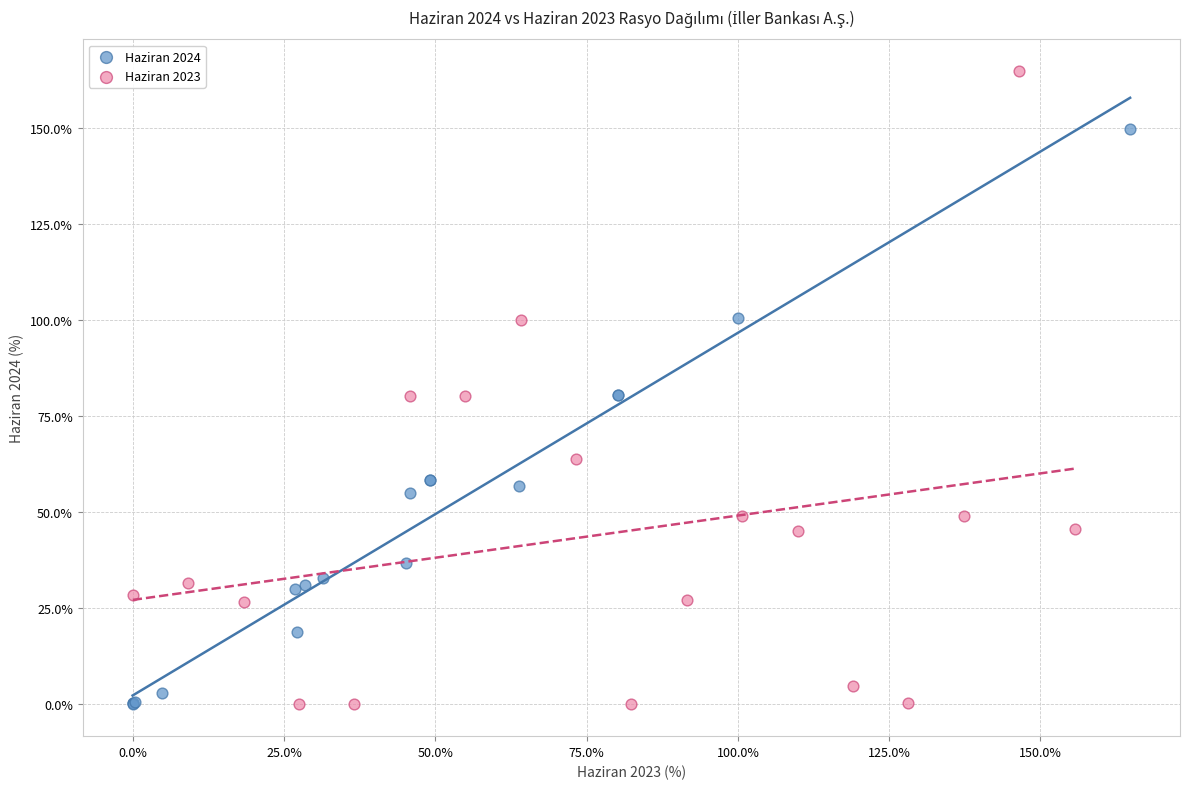

Which series has the widest spread of Y values?

Haziran 2023